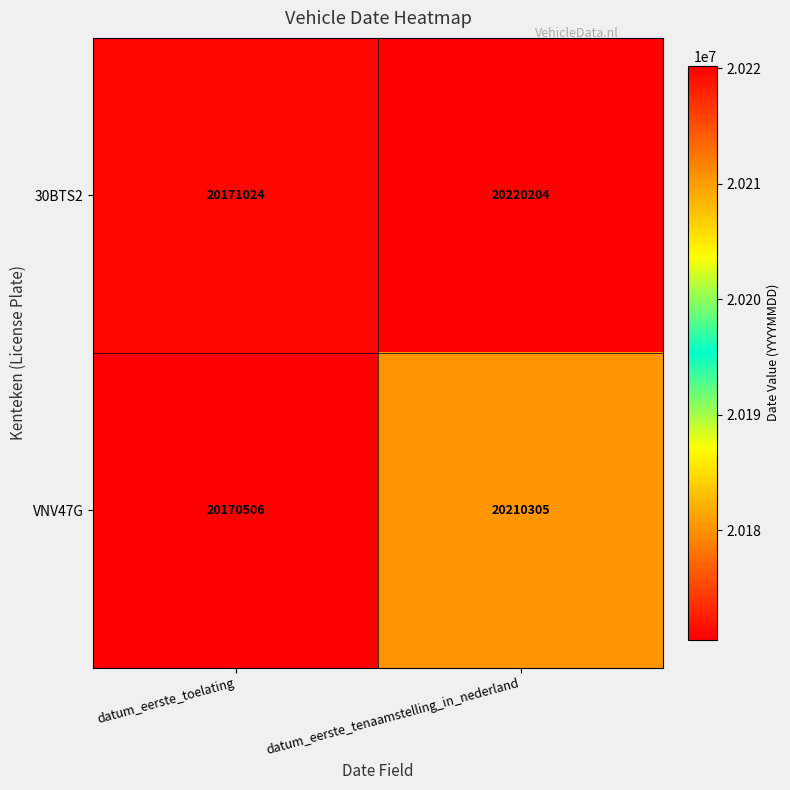

Is it true that VNV47G equals 10716875 at datum_eerste_toelating?

False